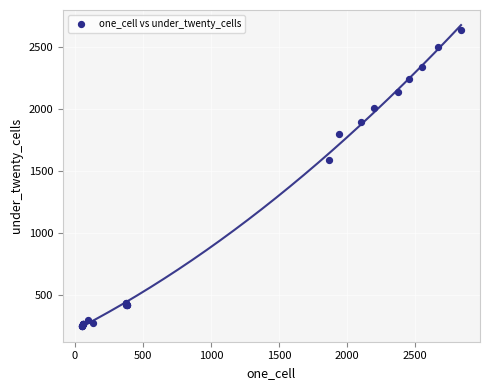

What Y value in the scatter plot is closest to 1439?

1586